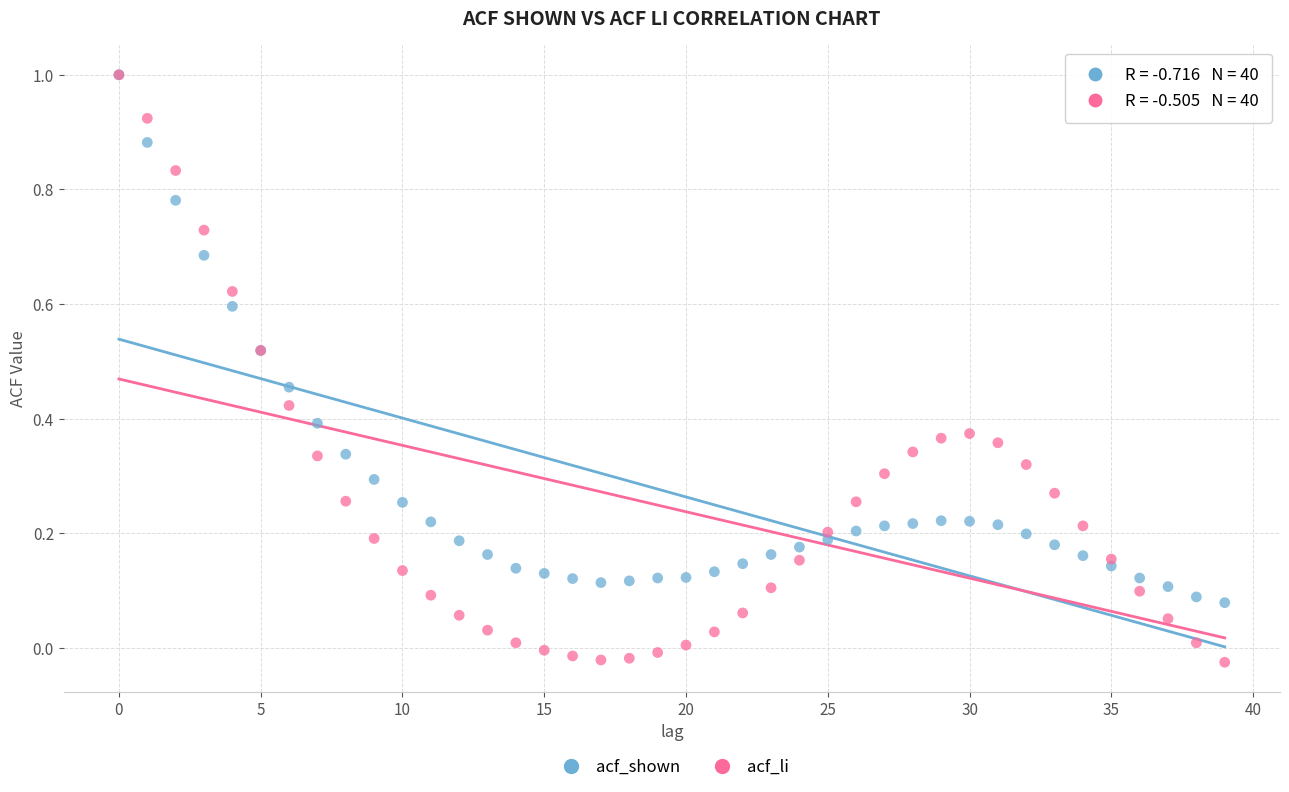

Which series contains the lowest Y value?

acf_li